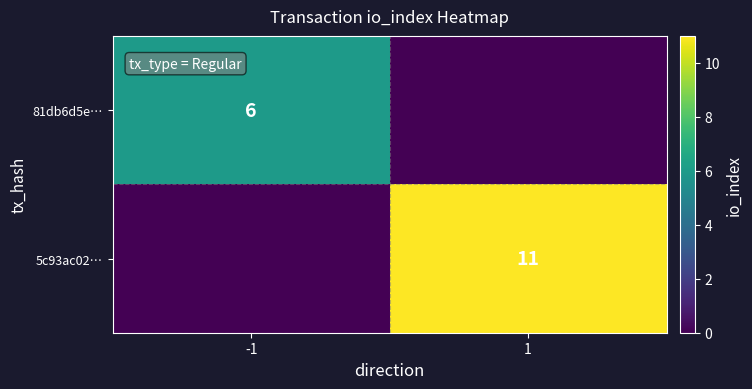

Is it true that 81db6d5e… equals 6 at -1?

True